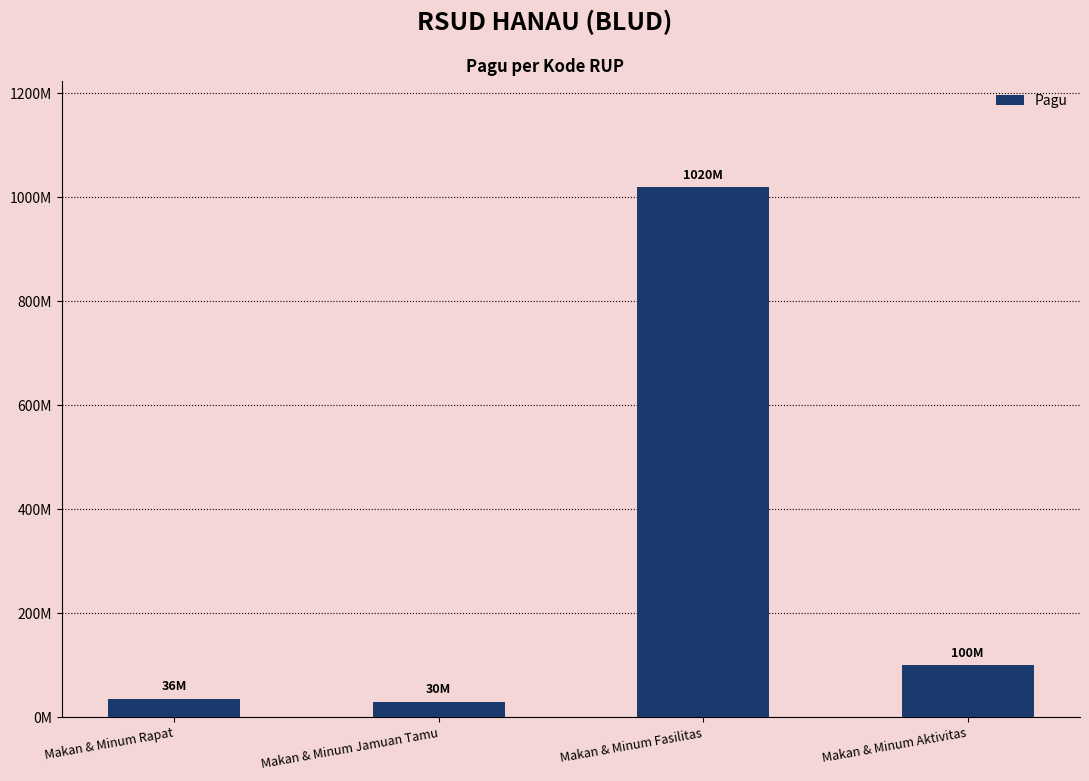

Approximately how many times larger is the value at Makan & Minum Fasilitas compared to Makan & Minum Rapat?

28.3